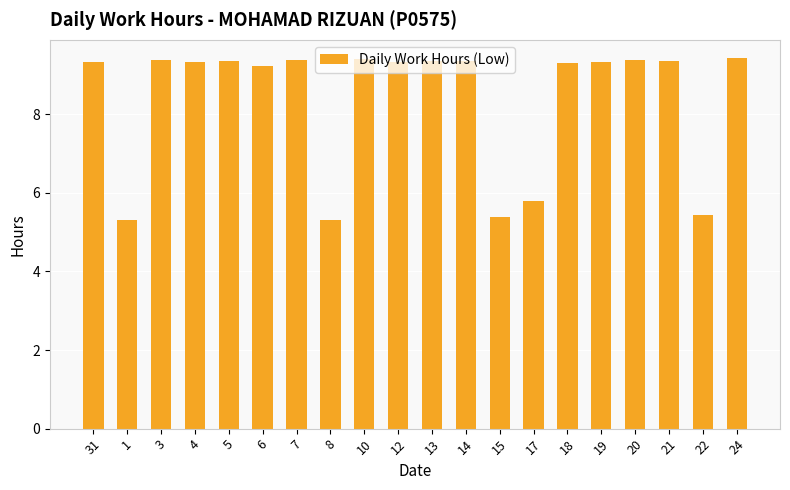

True or false: the data shows 15.2 at 19.

False